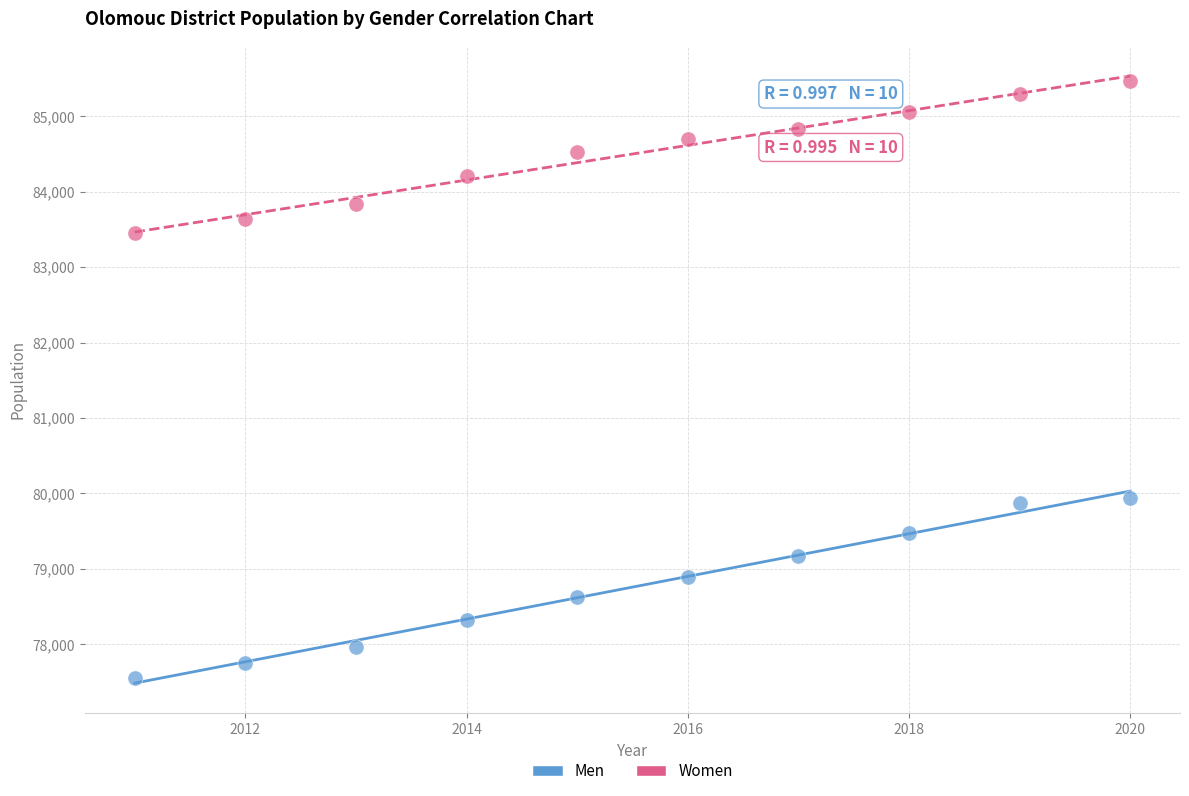

Which series contains the lowest Y value?

Men